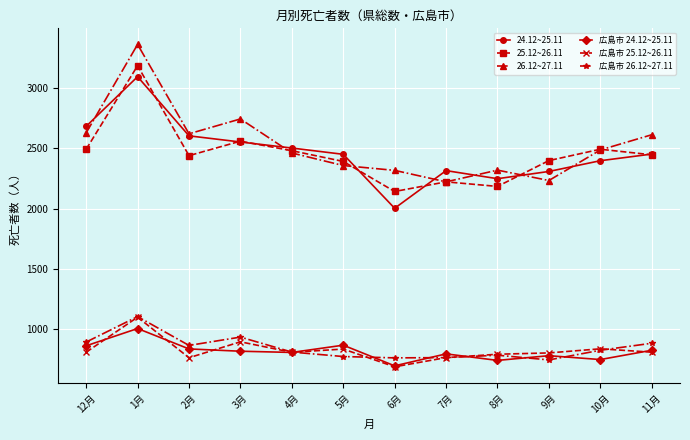

True or false: 広島市 25.12~26.11 and 24.12~25.11 intersect in this chart.

False